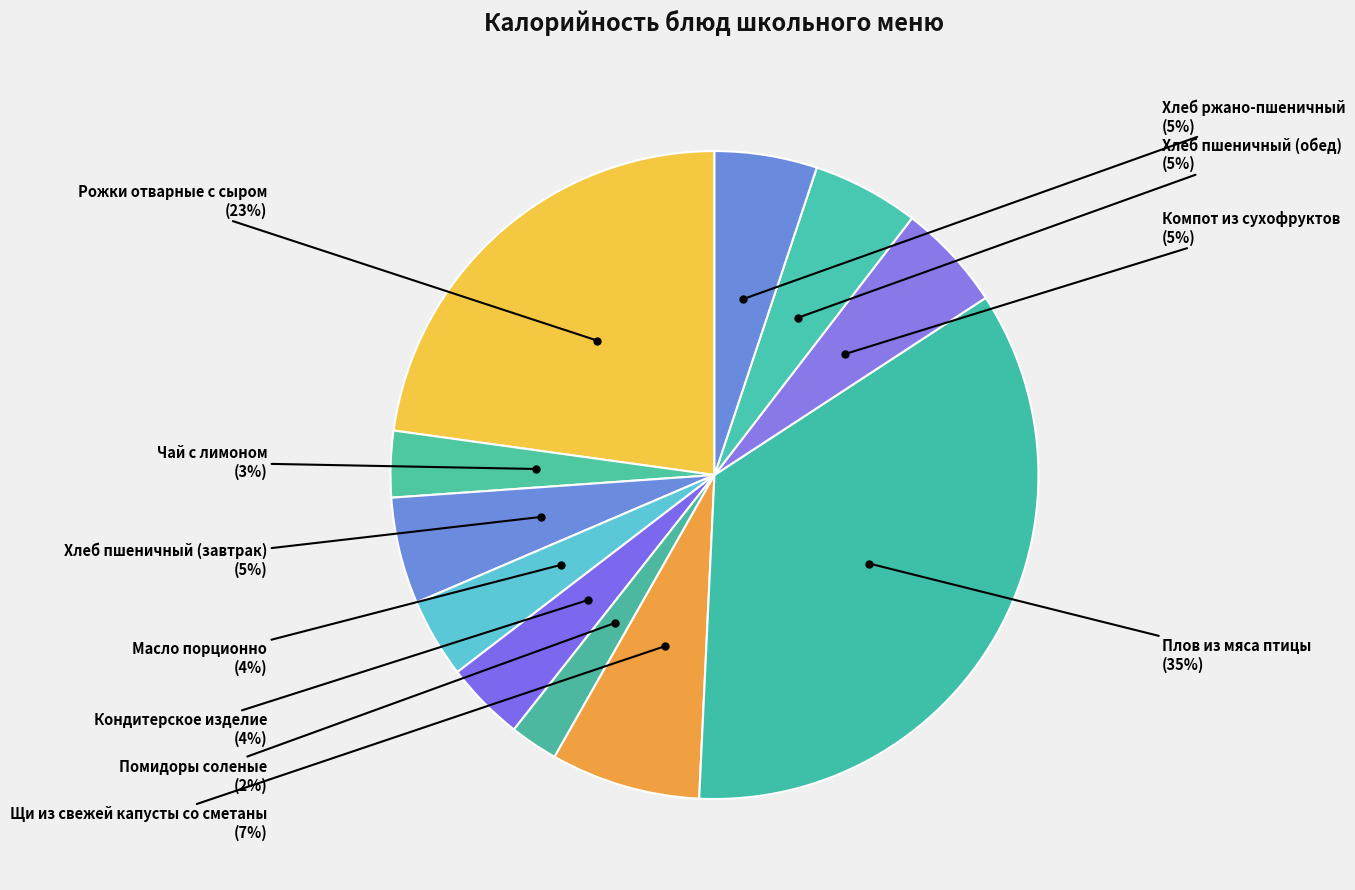

Is there any slice that represents more than half of the pie?

No